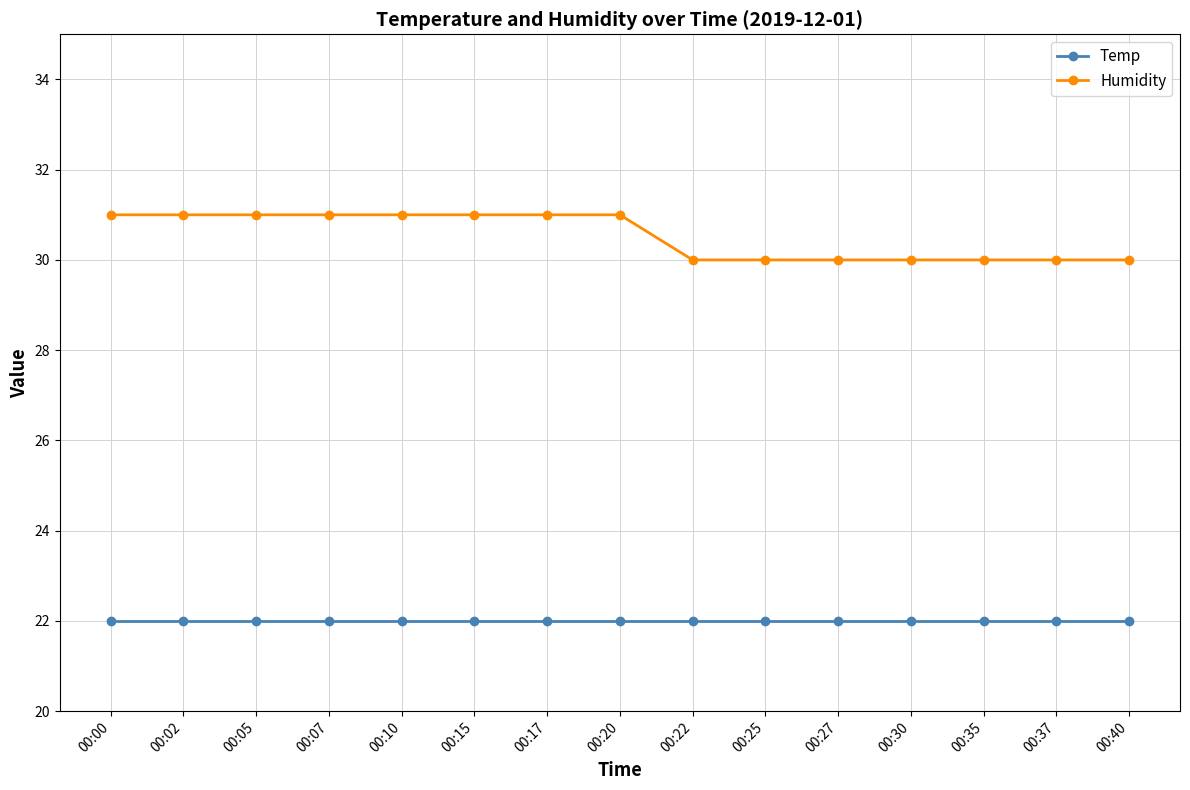

At how many categories does at least one series exceed 25?

15